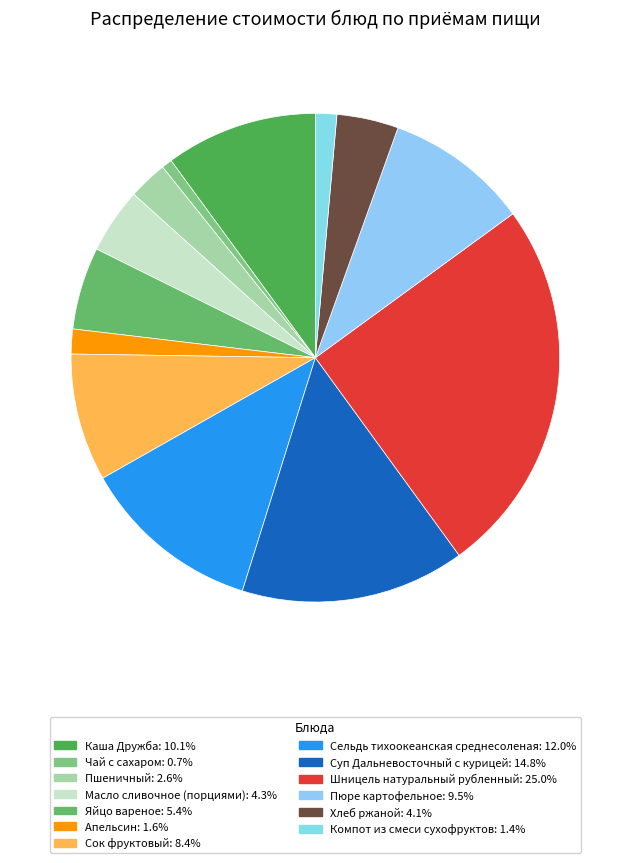

To the nearest percent, what percentage of the pie is Шницель натуральный рубленный?

25%